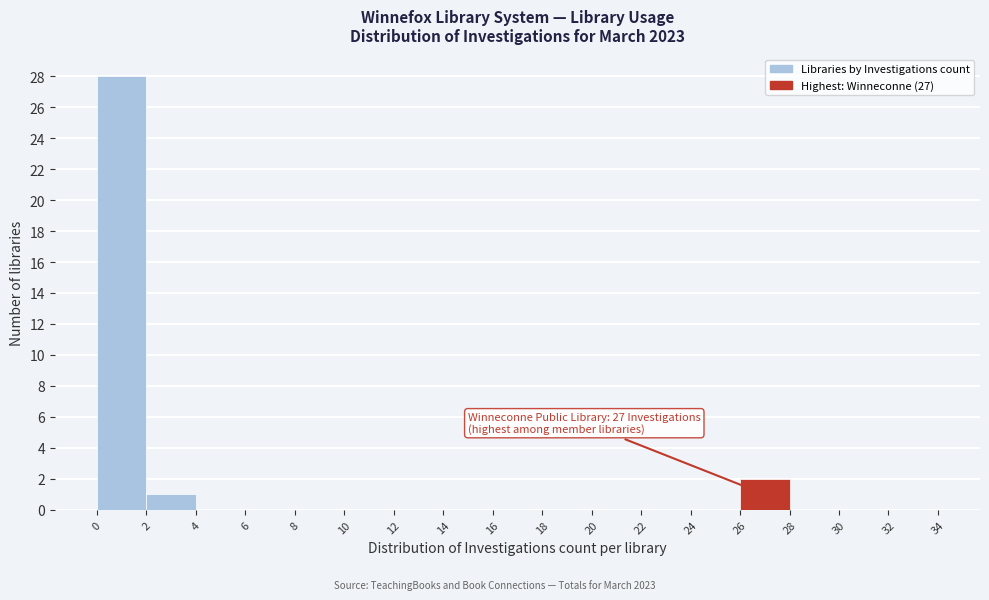

Over which range of the x-axis is the bar tallest?

0 to 2